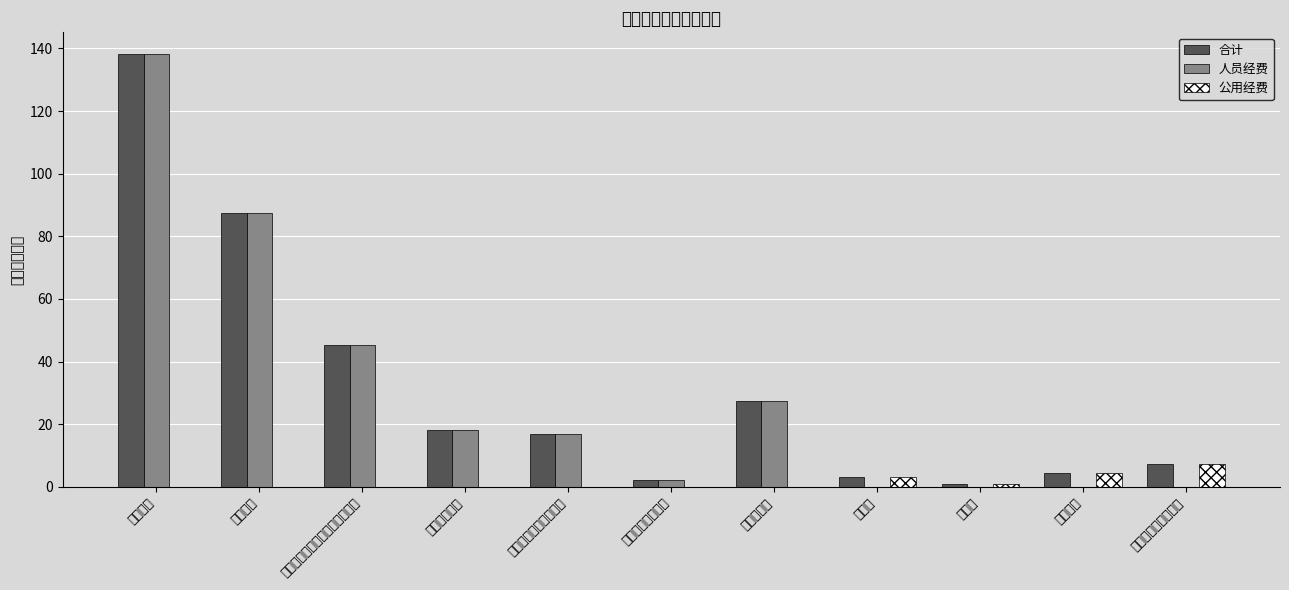

Between 工会经费 and 其他社会保障缴费, which is larger?

工会经费